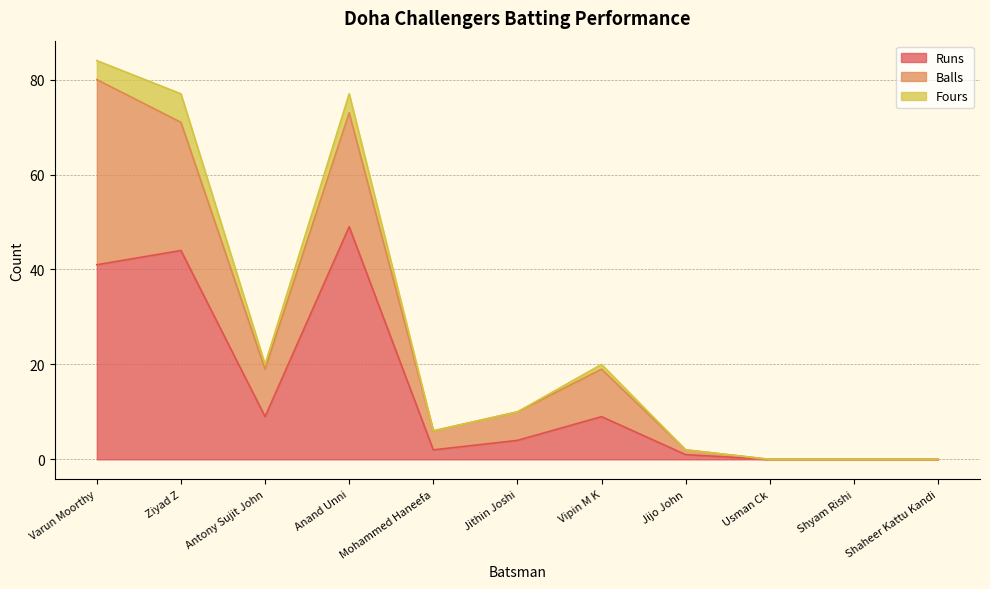

What position from the right is Antony Sujit John?

9